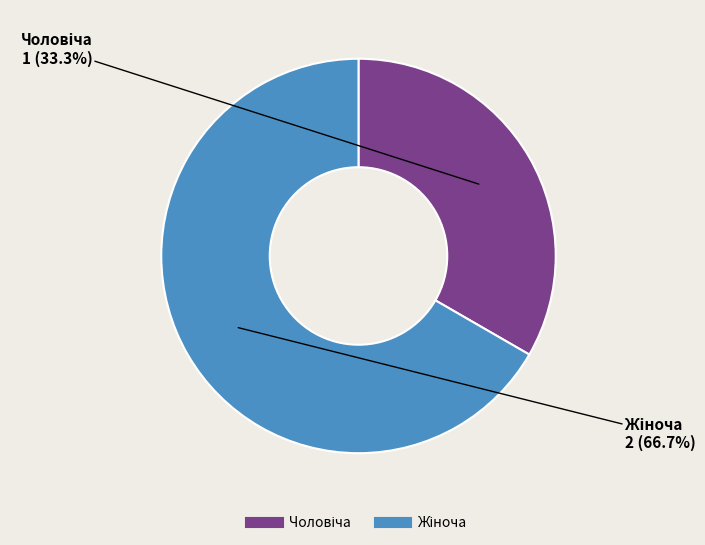

Does any single category account for the majority?

Yes